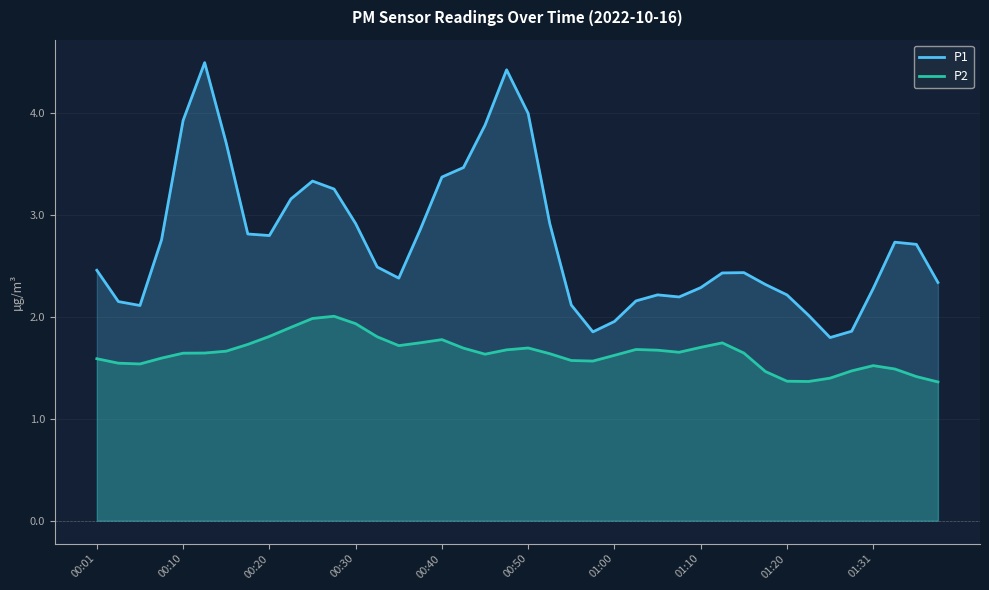

How many data points in P1 are above 2?

36